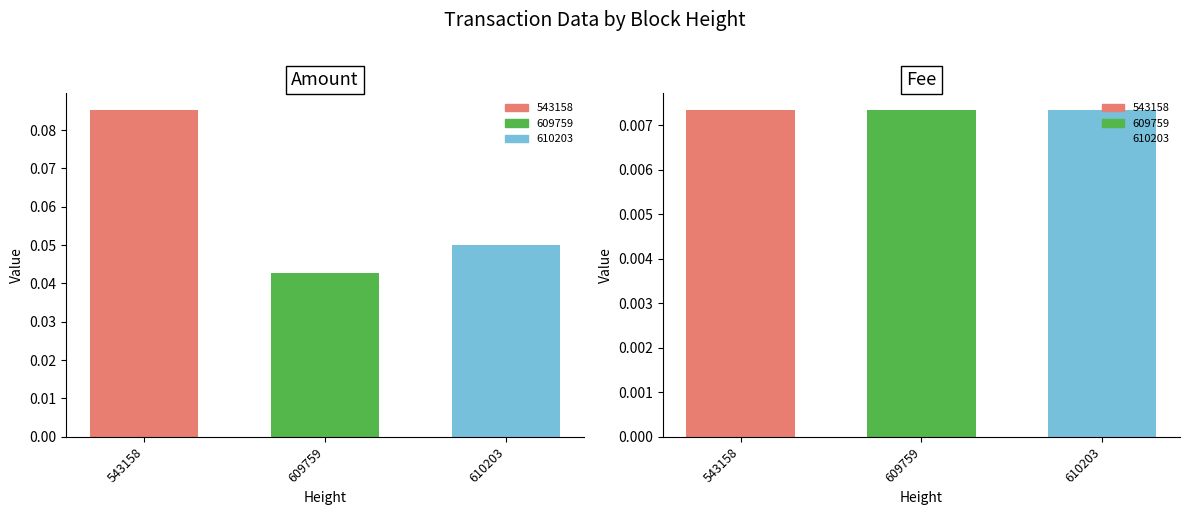

The Fee series shows 0.0 at 543158. True or false?

True